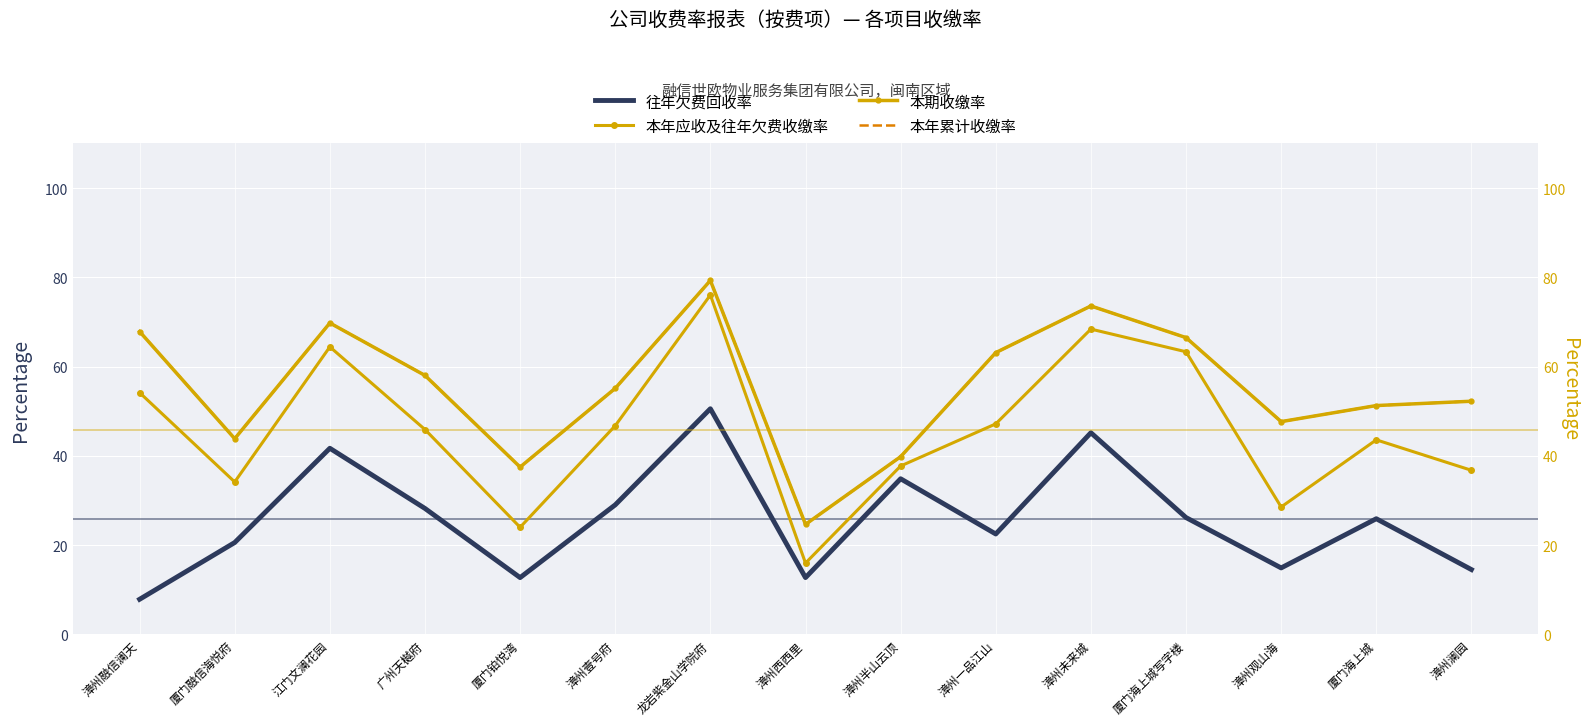

True or false: 本年累计收缴率 and 往年欠费回收率 intersect in this chart.

False